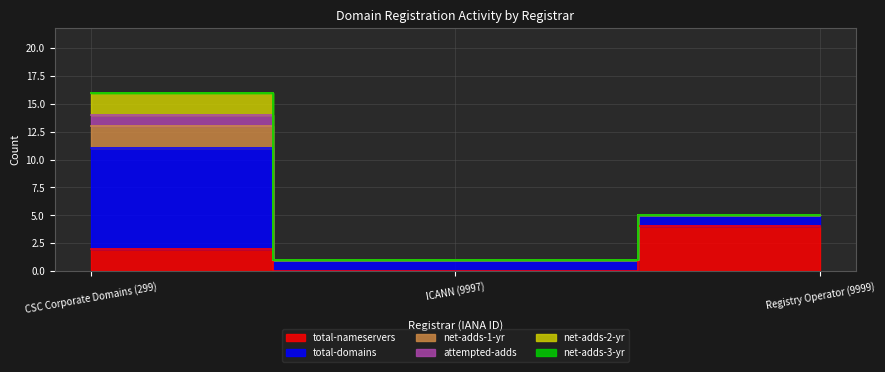

How many lines are shown in the chart?

6